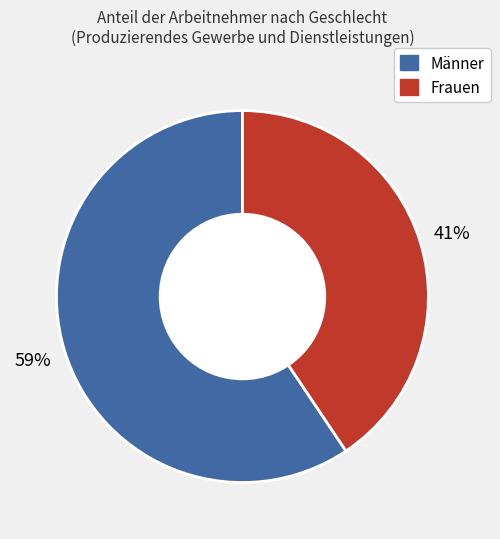

To the nearest percent, what is the combined percentage of Männer and Frauen?

100%